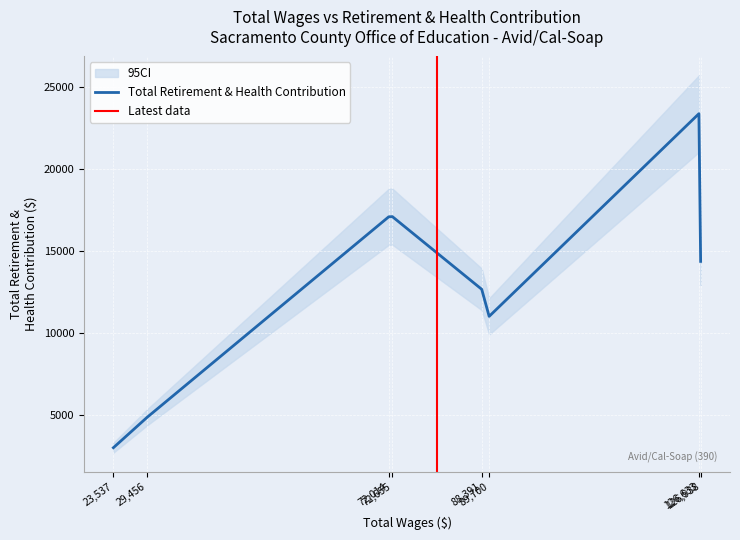

Rank the categories by value from lowest to highest.

23537, 29456, 89700, 88391, 126938, 72014, 72655, 126633